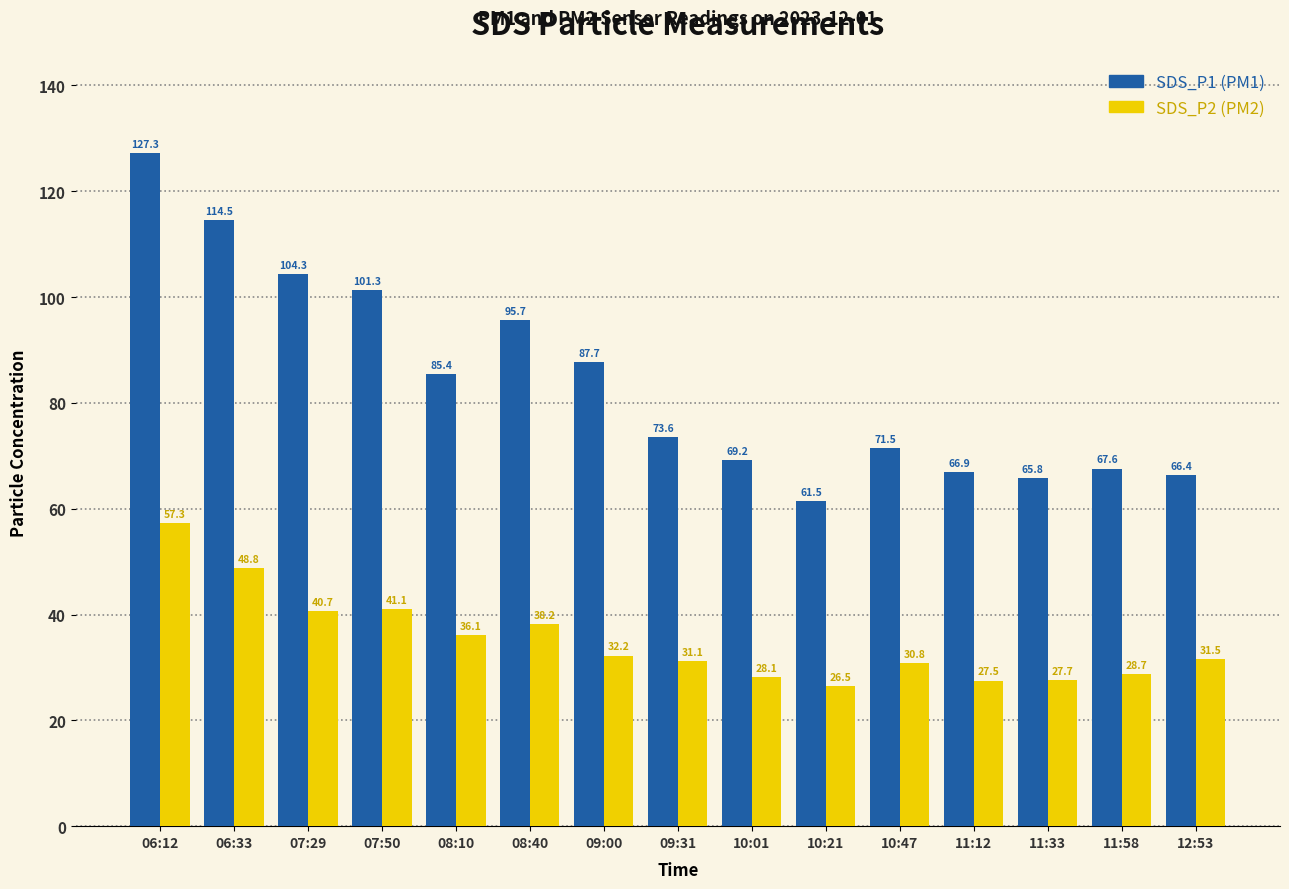

What is the spread (max minus min) of values at 11:12?

39.4